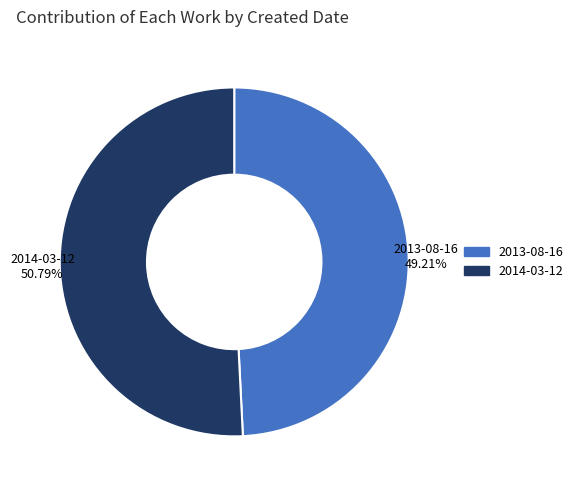

To the nearest percent, what portion does 2013-08-16 represent?

49%